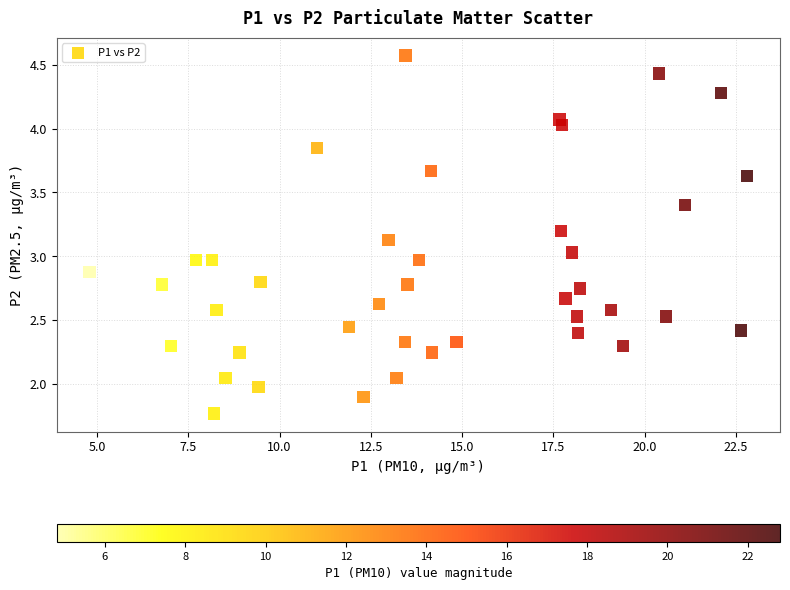

What is the range of X values (max minus min)?

18.0